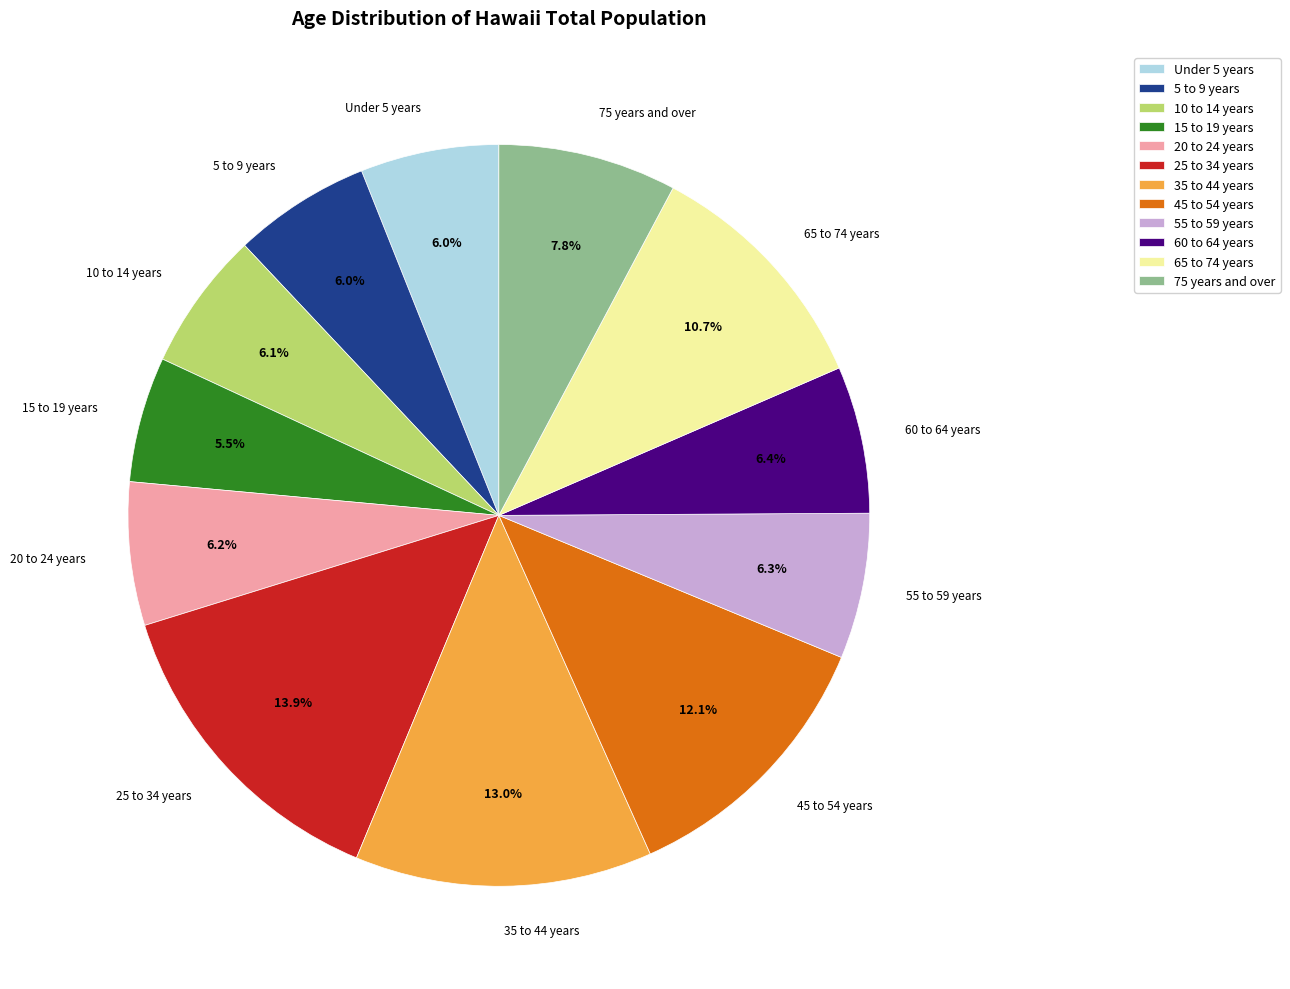

Is 10 to 14 years the majority of the pie?

No